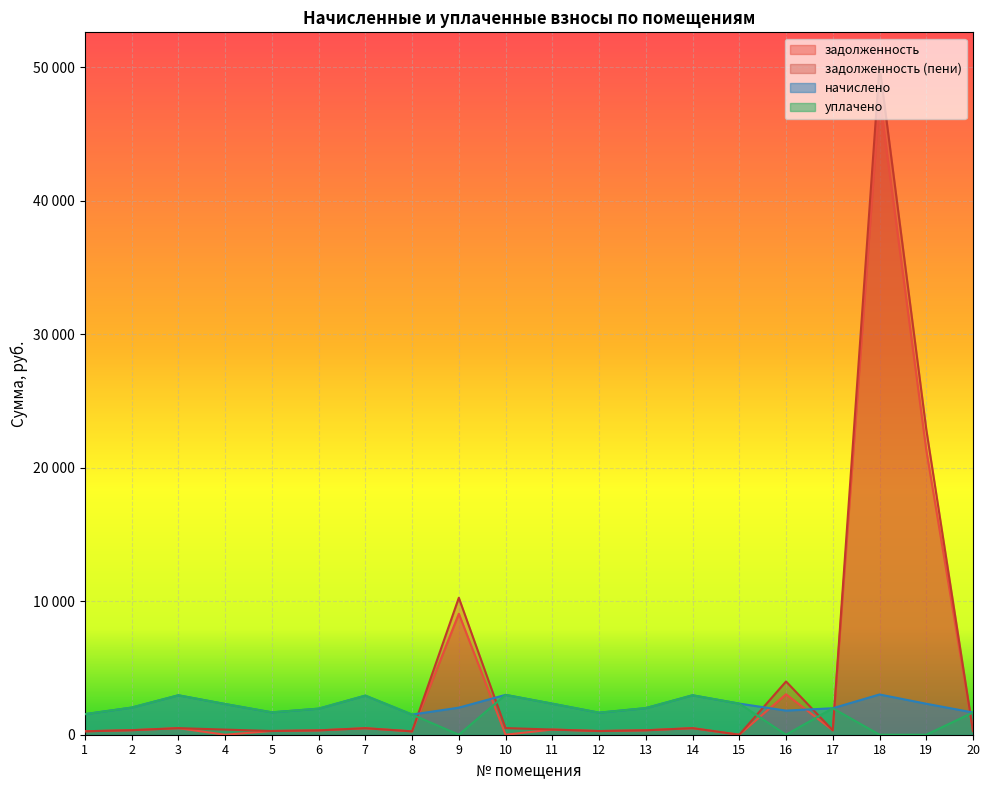

What is the highest value of the задолженность (пени) series?

50107.6